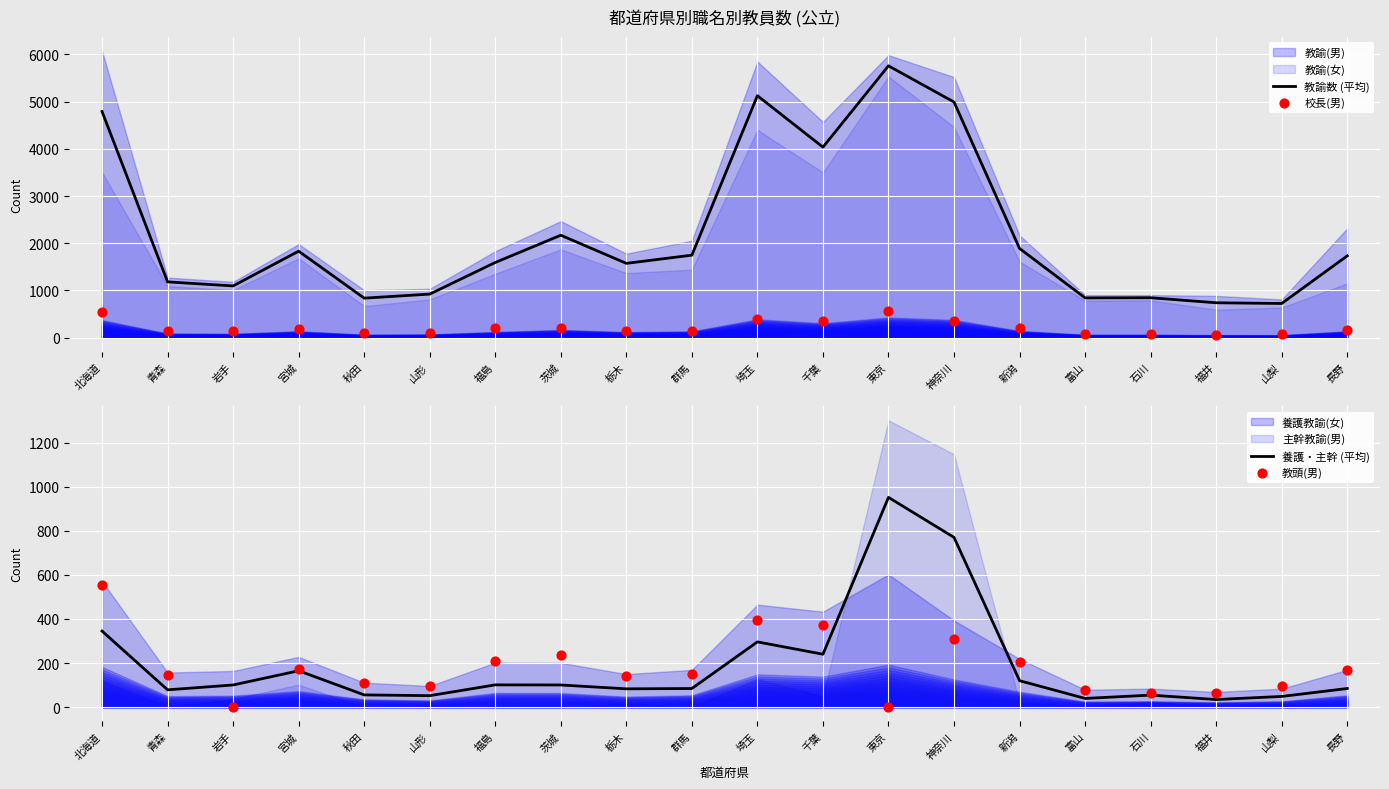

Which series contains the lowest Y value?

教頭(男)